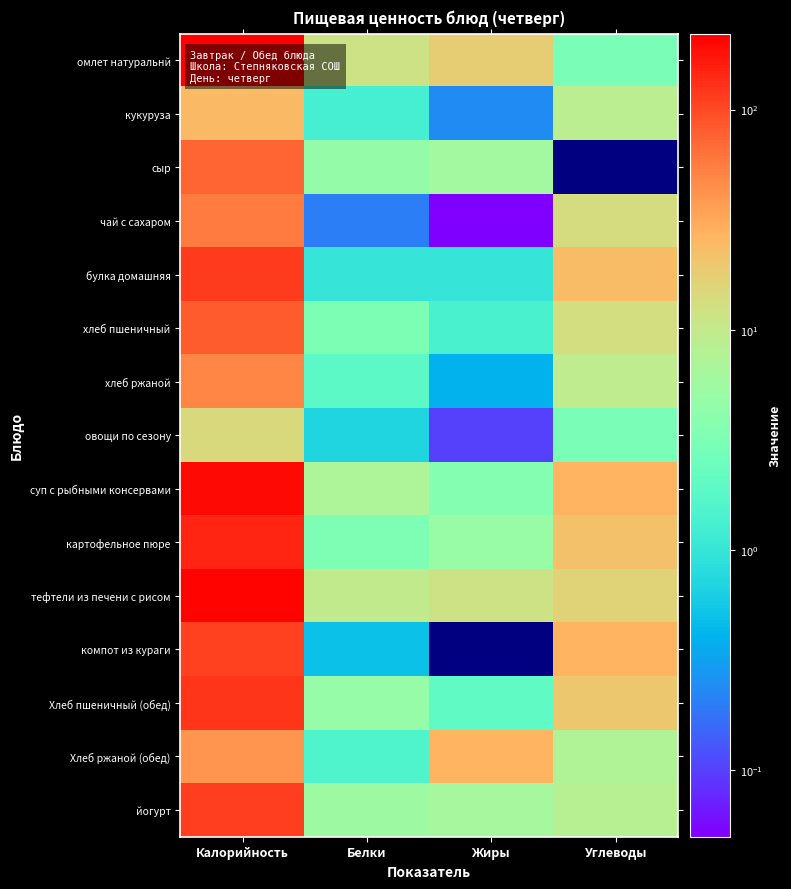

Rank the categories by Хлеб ржаной (обед) value from highest to lowest.

Калорийность, Жиры, Углеводы, Белки